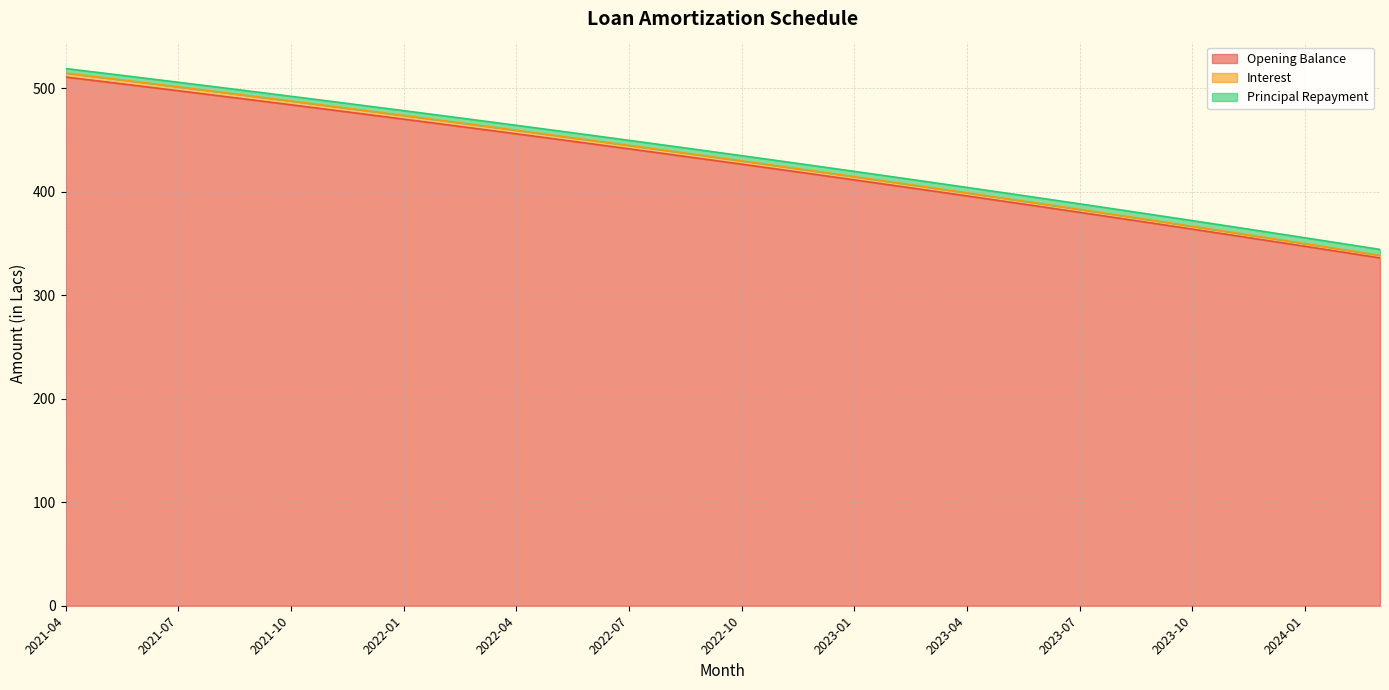

List the labels in order of Interest value, largest first.

2021-04, 2021-05, 2021-06, 2021-07, 2021-08, 2021-09, 2021-10, 2021-11, 2021-12, 2022-01, 2022-02, 2022-03, 2022-04, 2022-05, 2022-06, 2022-07, 2022-08, 2022-09, 2022-10, 2022-11, 2022-12, 2023-01, 2023-02, 2023-03, 2023-04, 2023-05, 2023-06, 2023-07, 2023-08, 2023-09, 2023-10, 2023-11, 2023-12, 2024-01, 2024-02, 2024-03